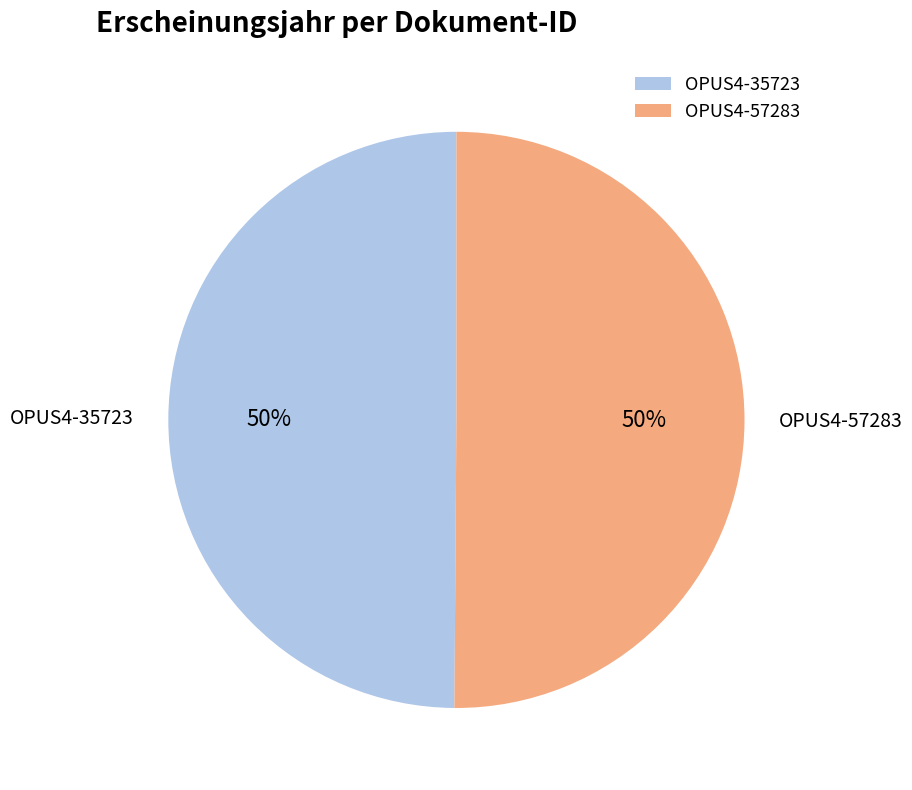

How many segments does this pie chart have?

2